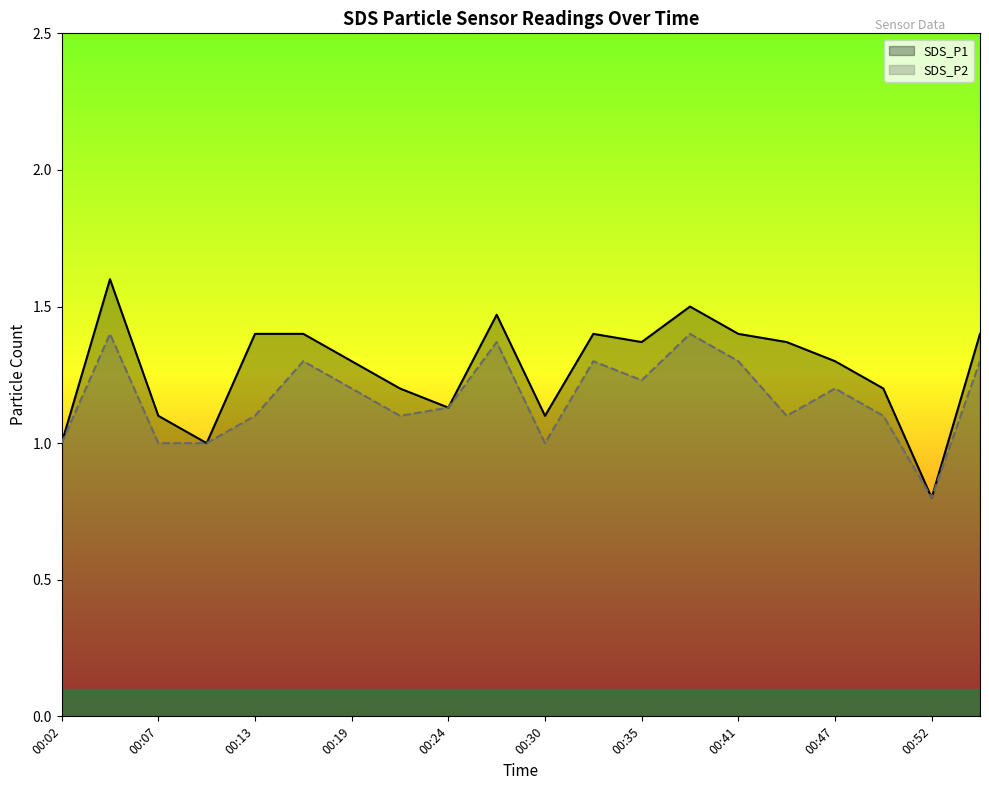

The value of SDS_P2 at 00:55 is 0.8. True or false?

False